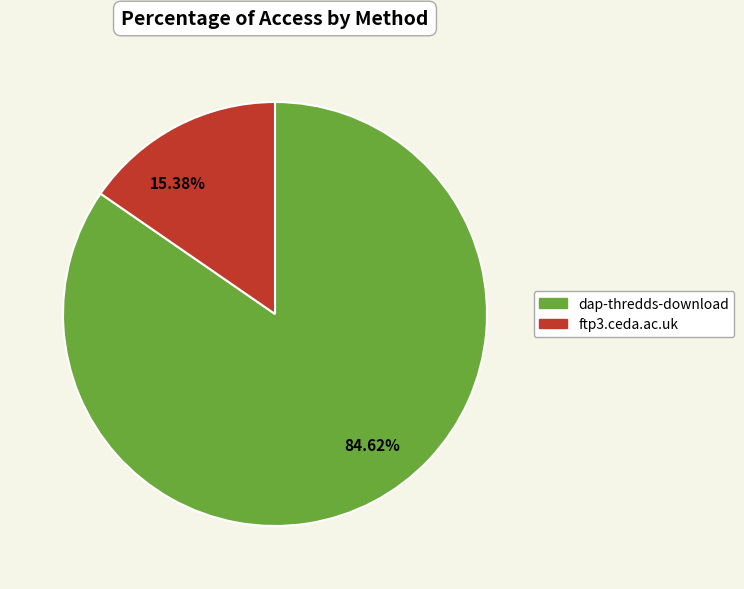

To the nearest percent, what portion does dap-thredds-download represent?

85%